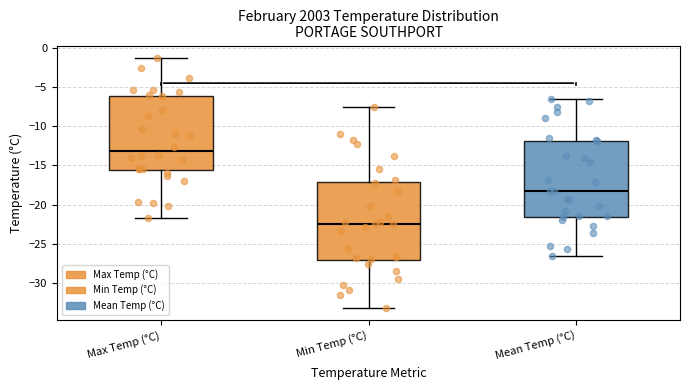

Which box has the lowest median line?

Min Temp (°C)